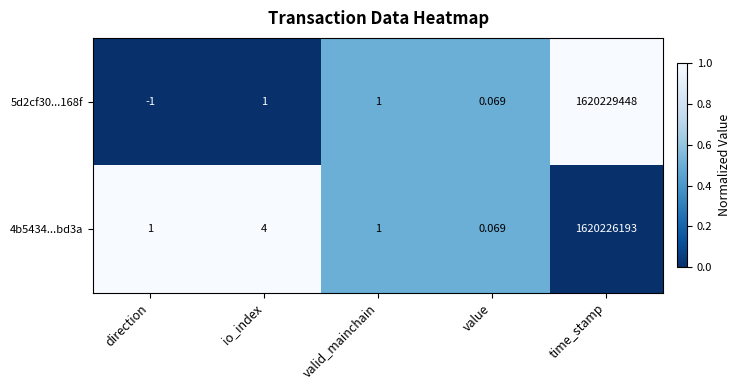

Which category has the lowest value in the 5d2cf30...168f series?

direction